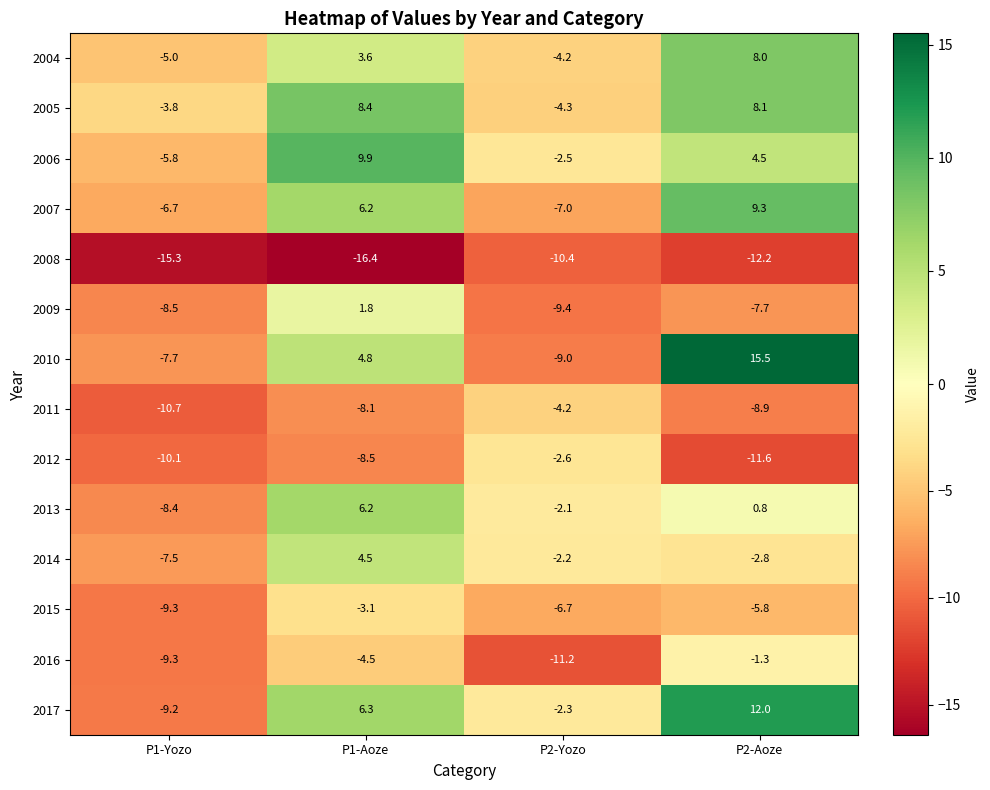

At which category does the chart reach its minimum across all series?

P1-Aoze